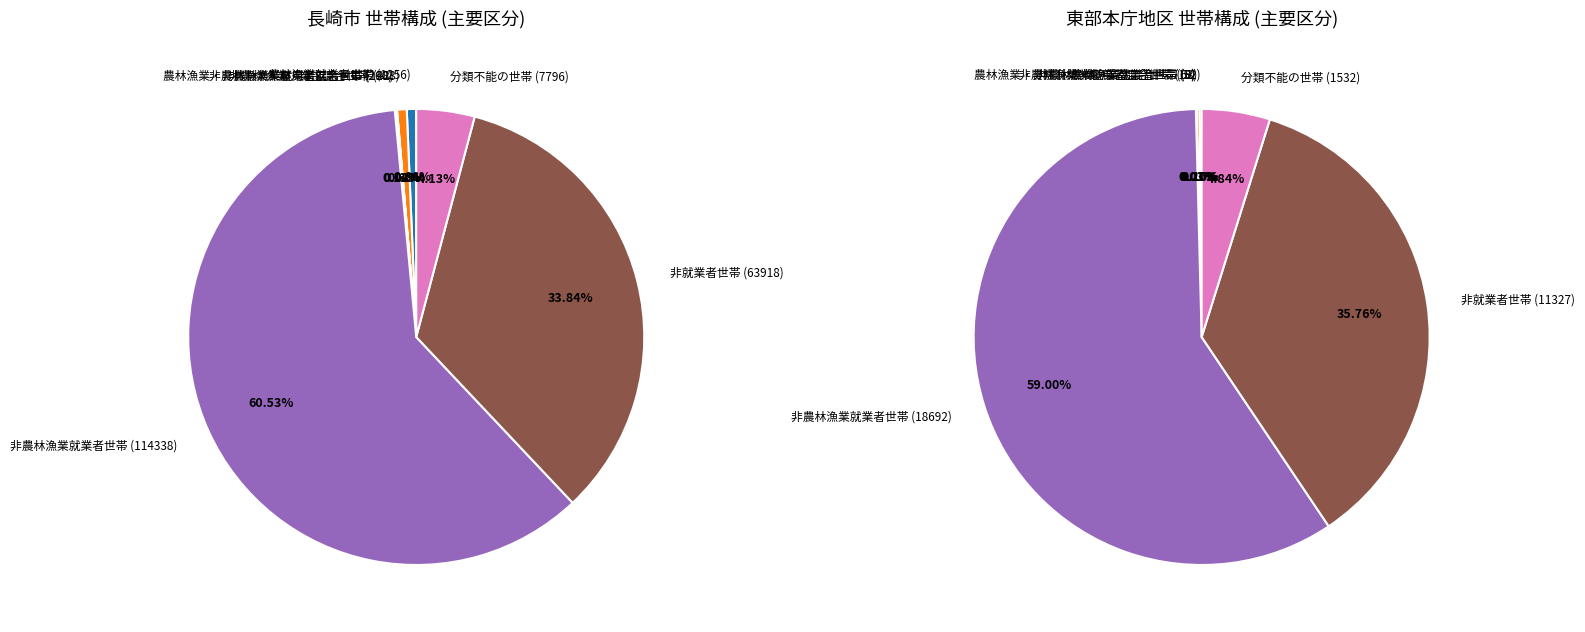

What is the ratio of the value at 分類不能の世帯 to the value at 農林漁業就業者世帯?

6.2